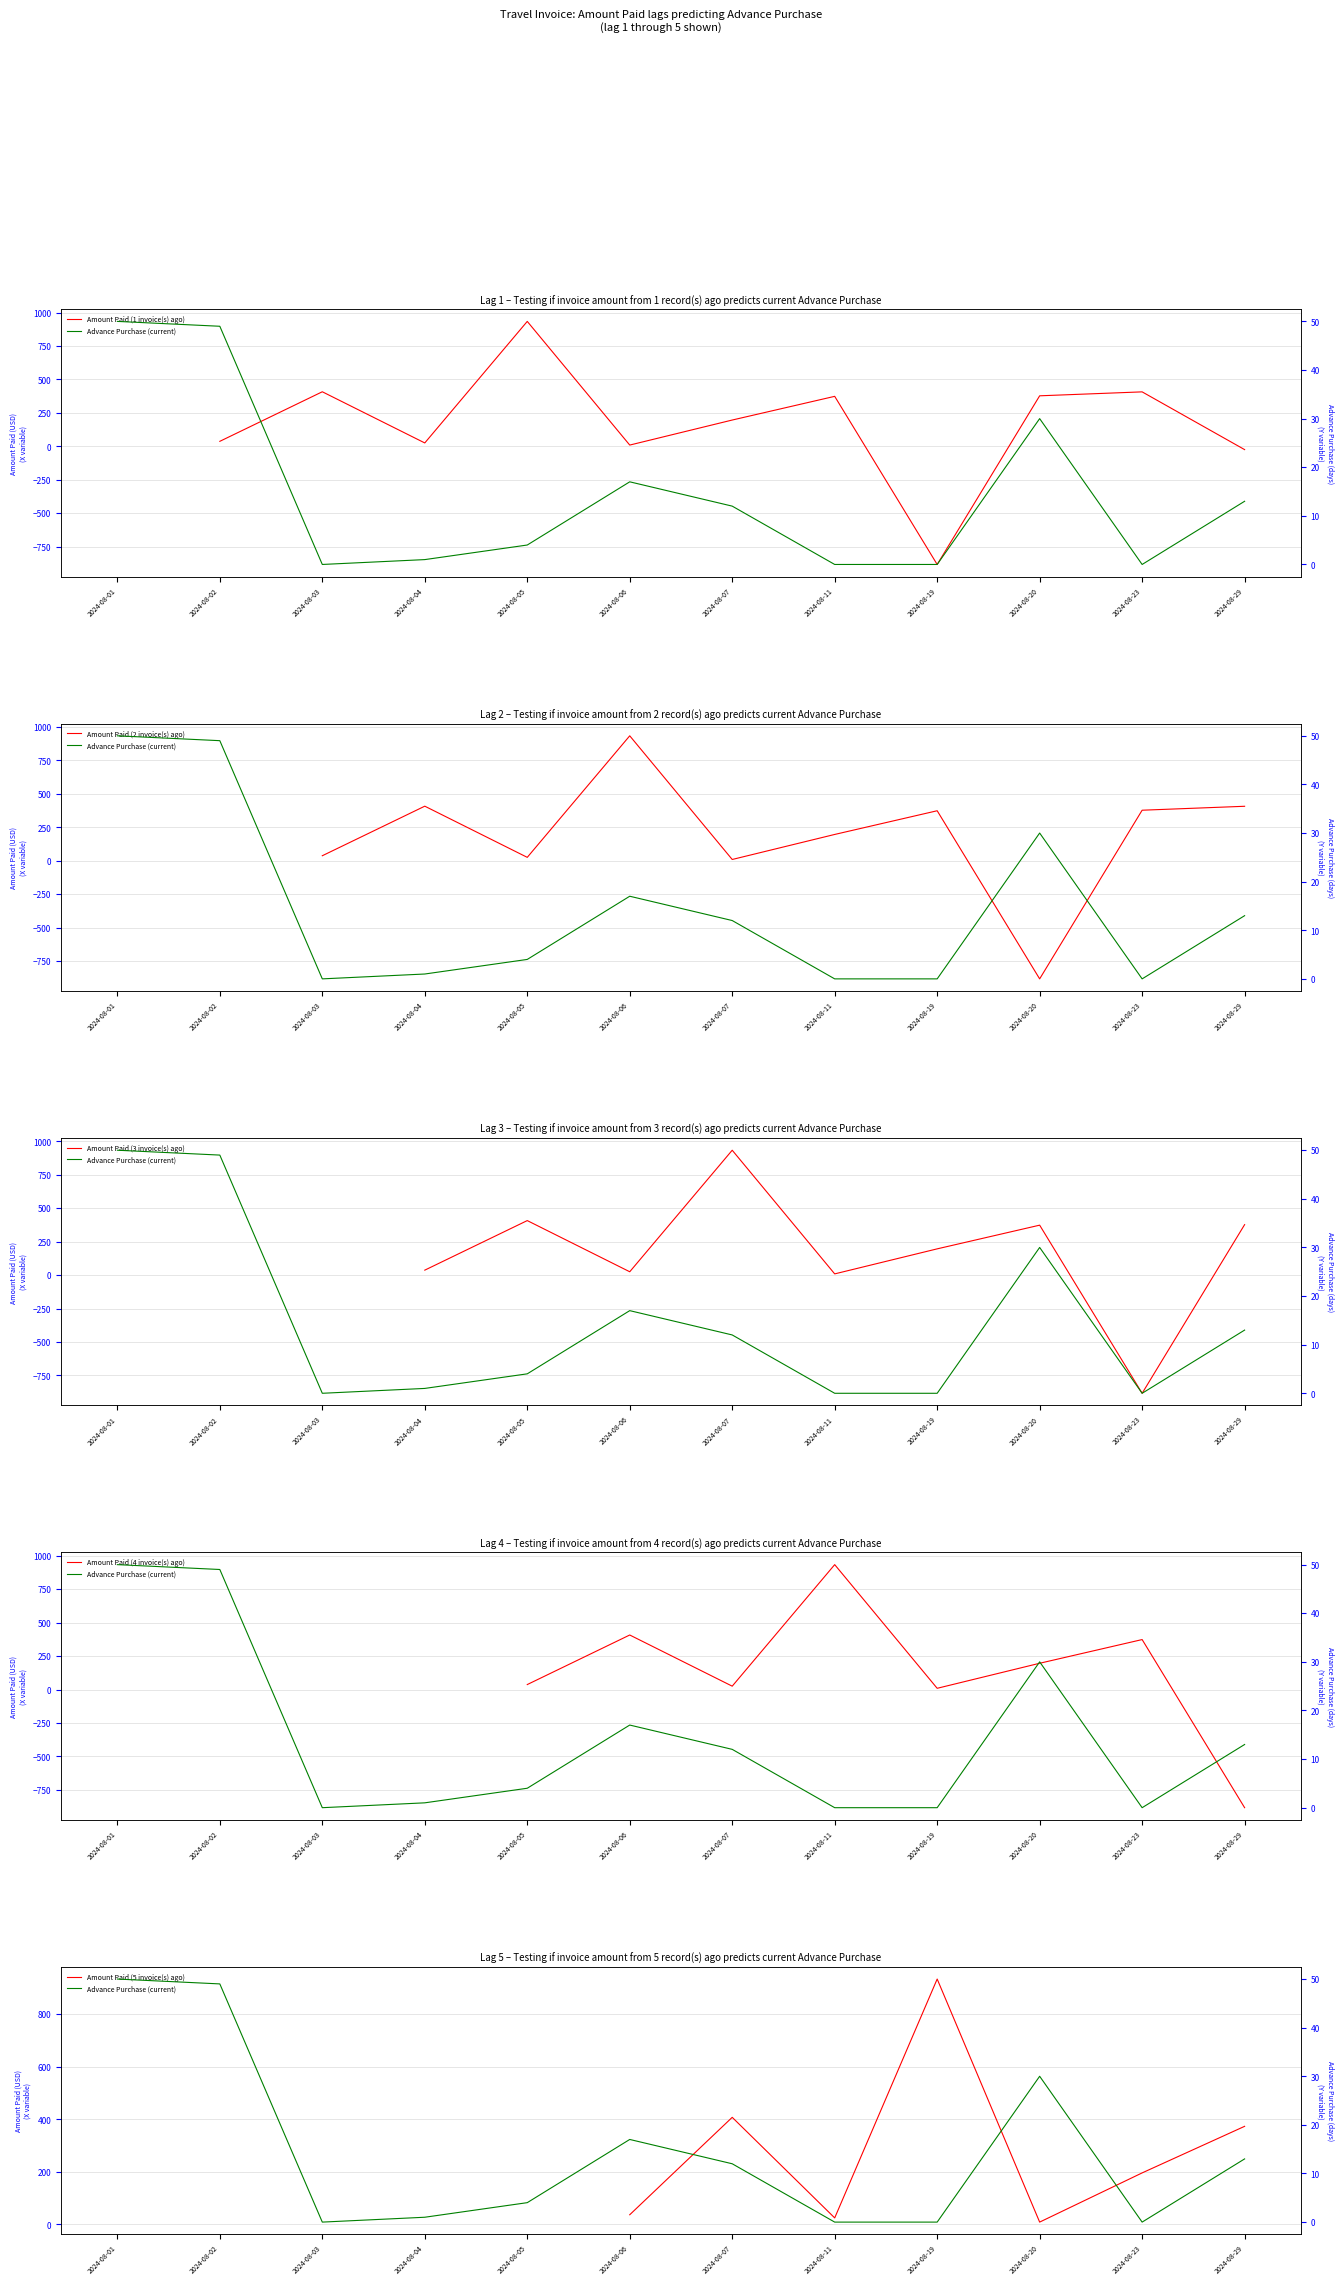

How many interior local valleys does the Amount Paid (1 invoice(s) ago) series have?

3